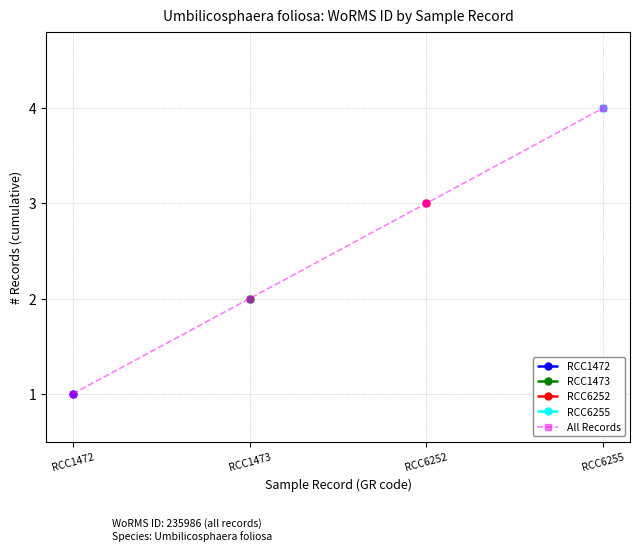

Count the values in the range 2 to 4.

3